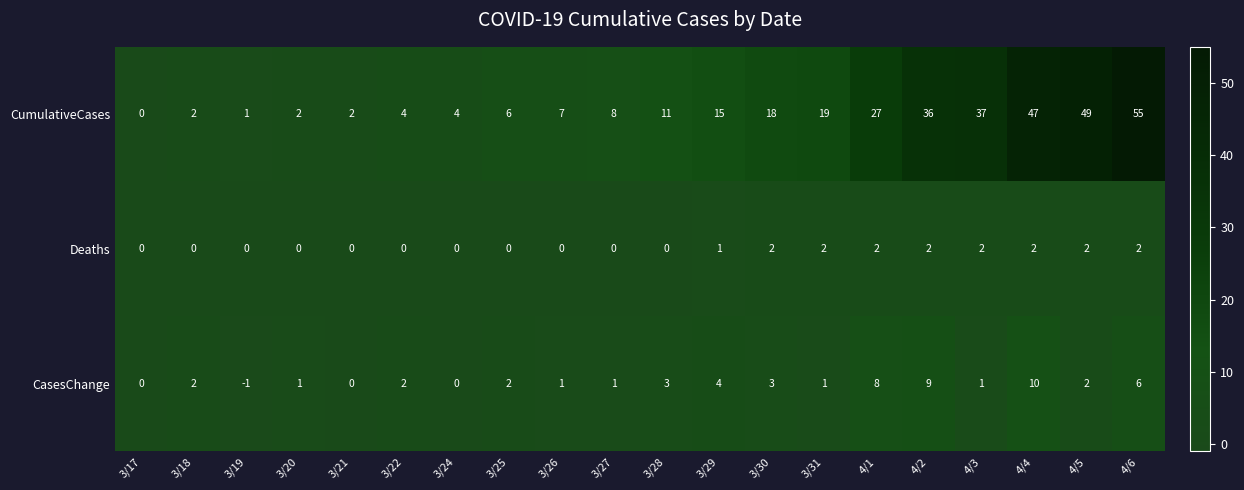

Which series has the largest range (max minus min)?

CumulativeCases